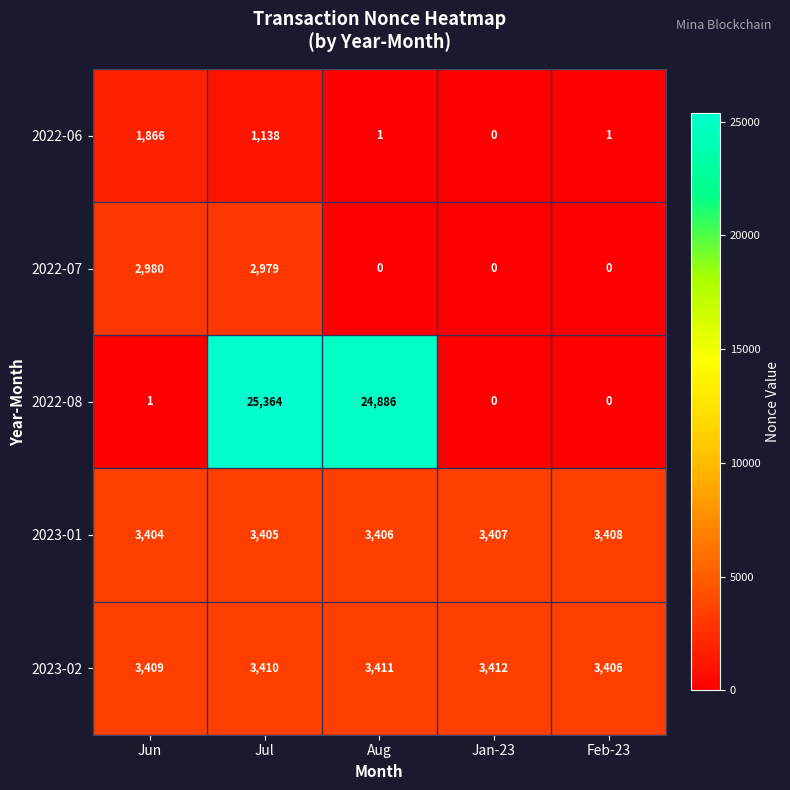

At which category is the sum across all series the highest?

Jul